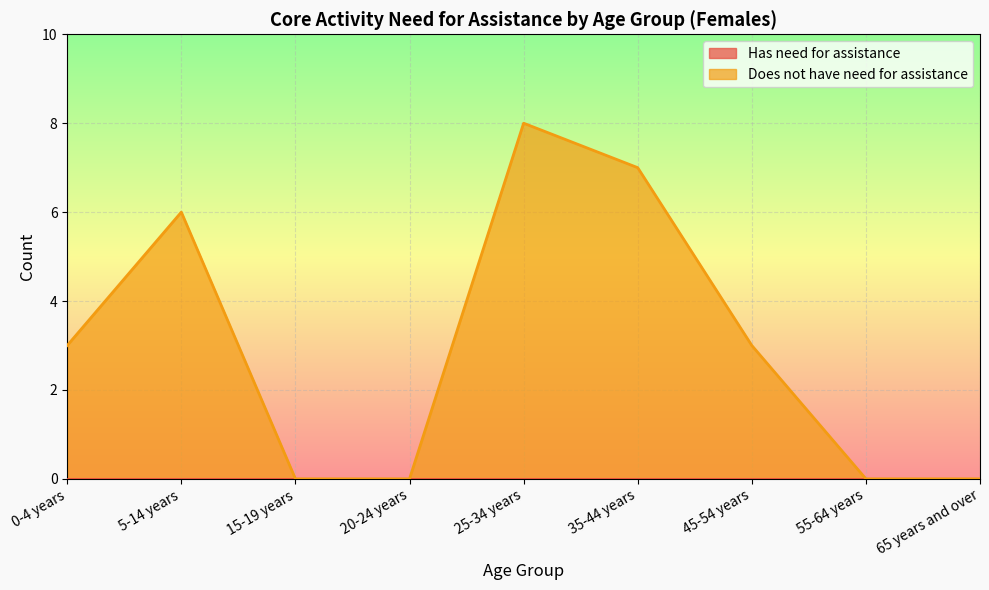

Approximately how many times larger is the value at 45-54 years compared to 5-14 years?

0.5